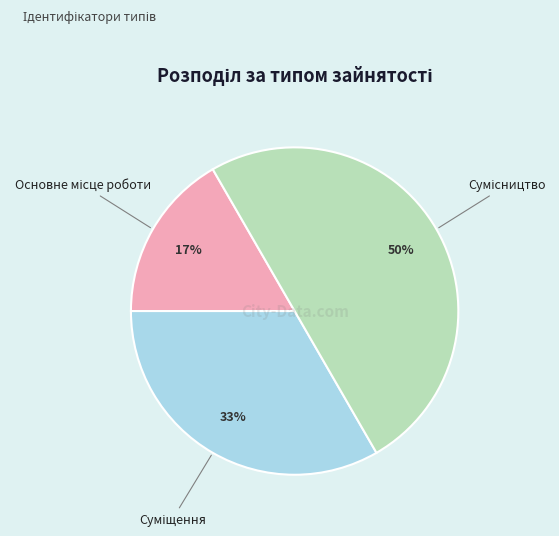

To the nearest percent, what is the average slice percentage?

33%